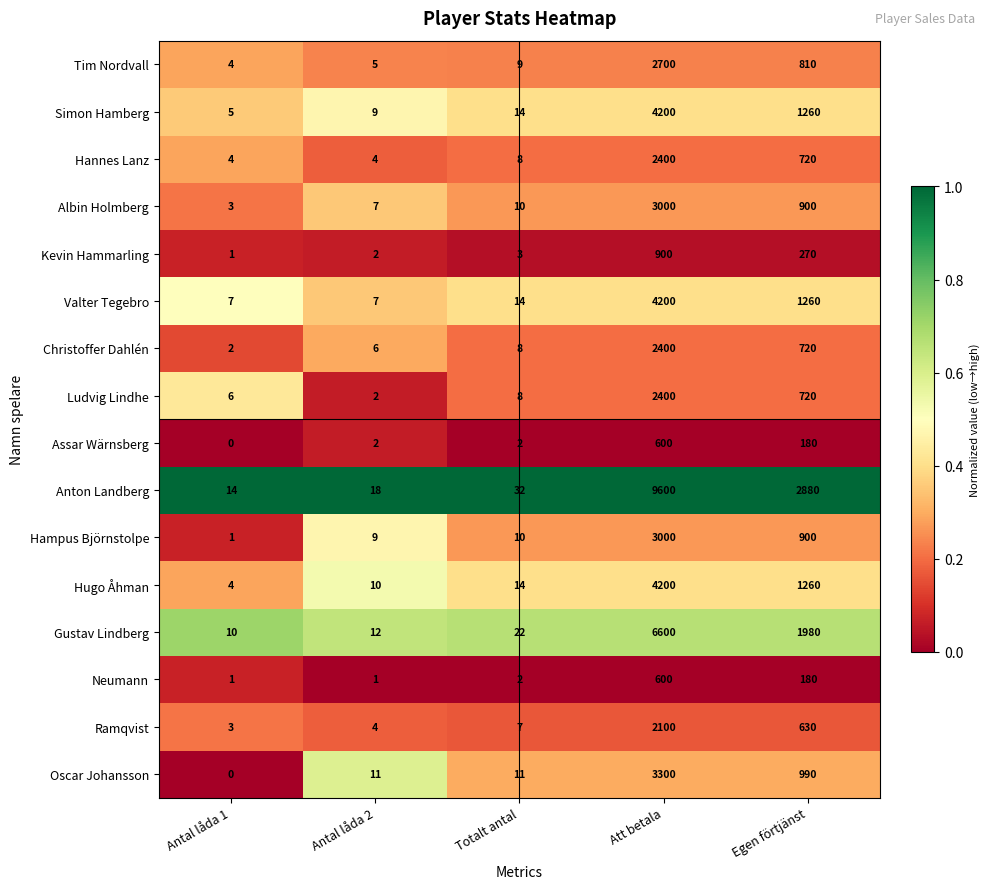

Between Att betala and Egen förtjänst, which series saw the biggest shift?

Anton Landberg